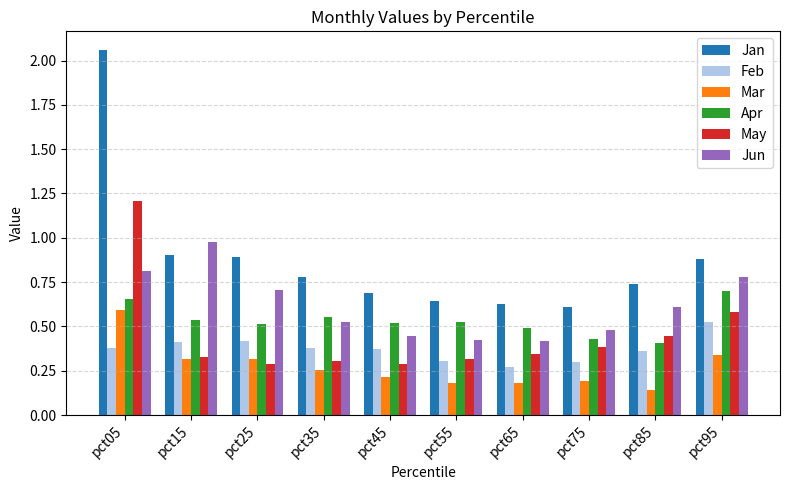

Is the value of Apr at pct85 greater than the value of Feb at pct05?

Yes